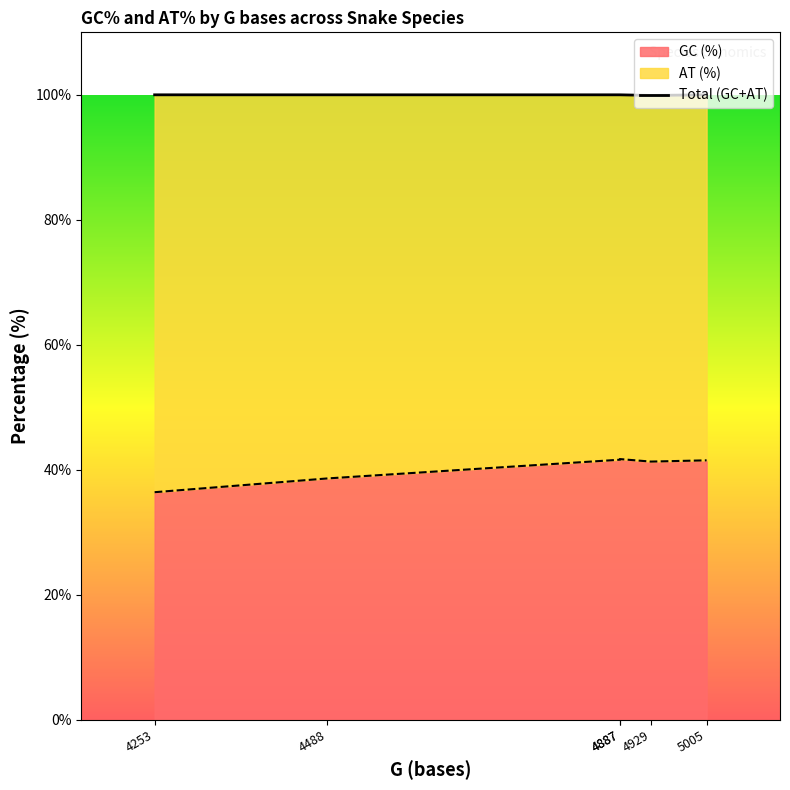

The chart shows a value of 54.3 at 4253. True or false?

False